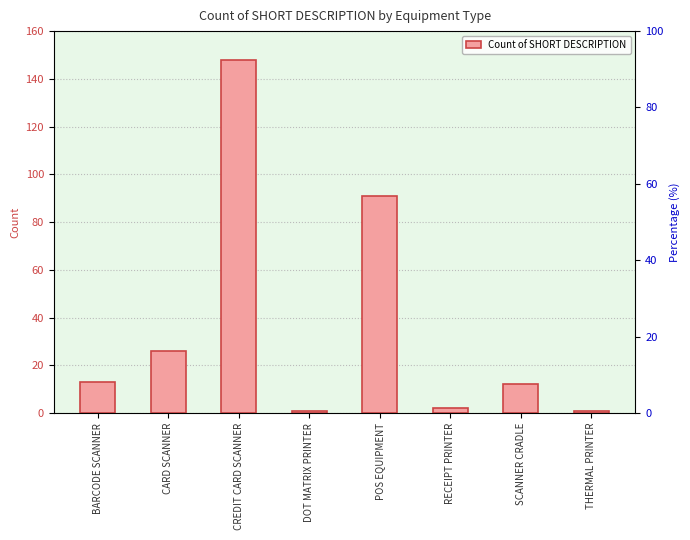

What is the change in value from BARCODE SCANNER to SCANNER CRADLE?

-1